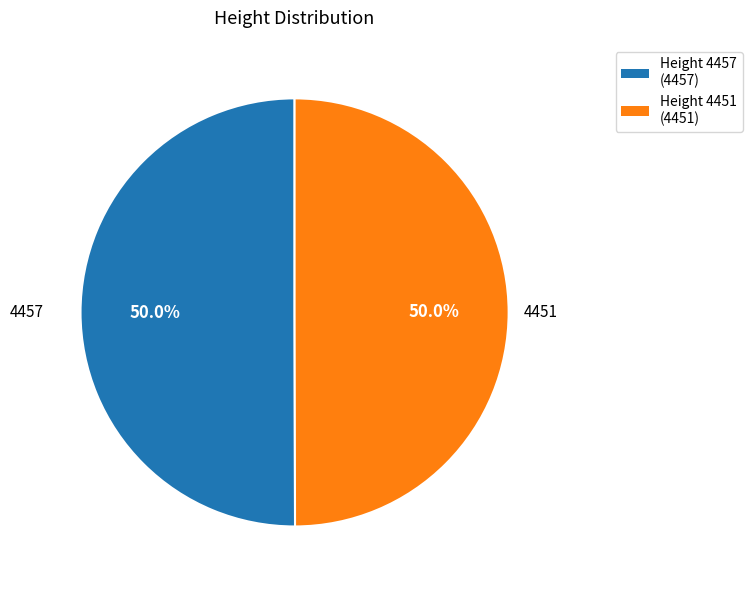

Count the number of slices in the pie.

2